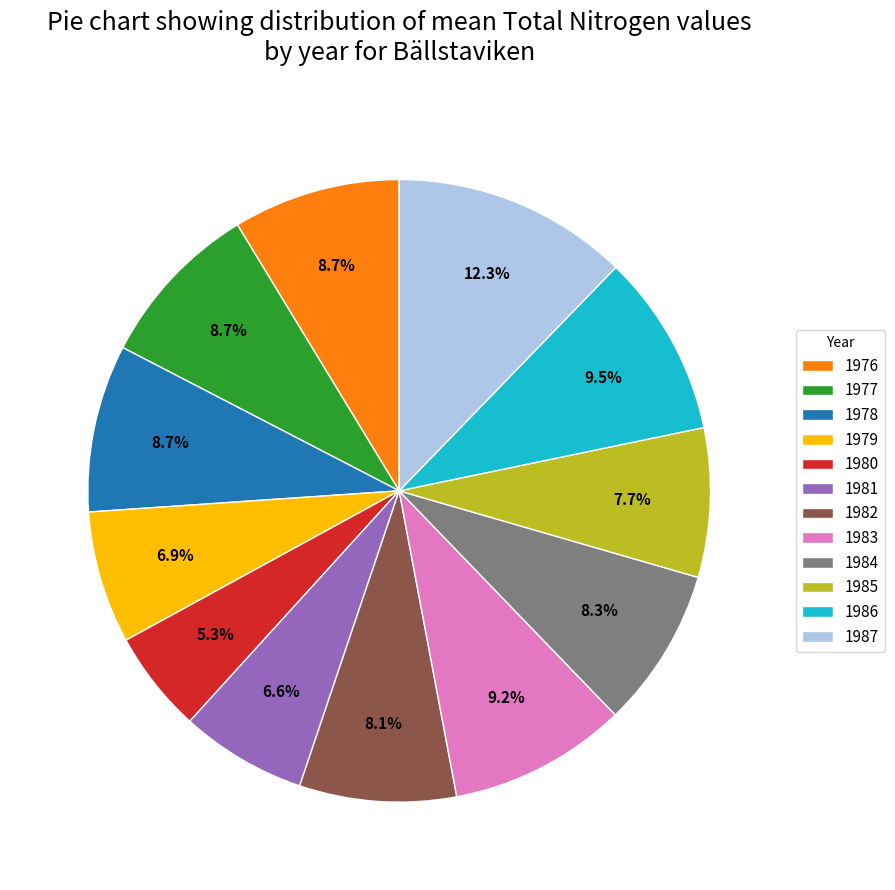

Is 1977 the majority of the pie?

No